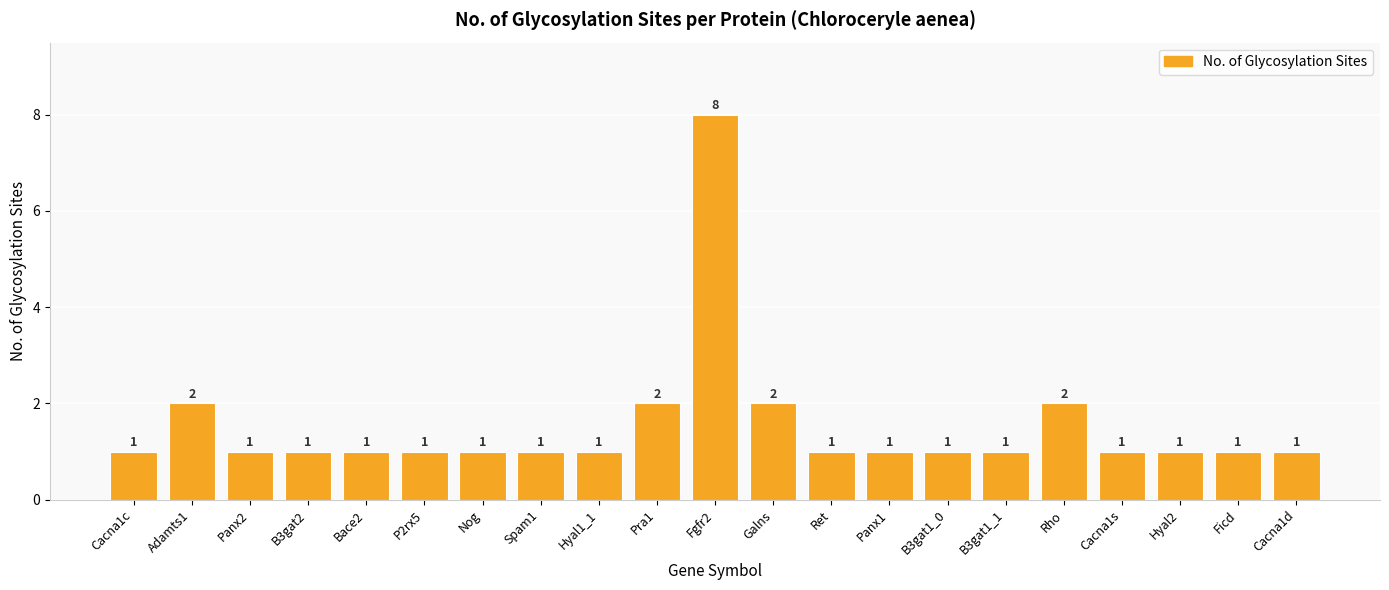

How many values are between 1 and 2?

20